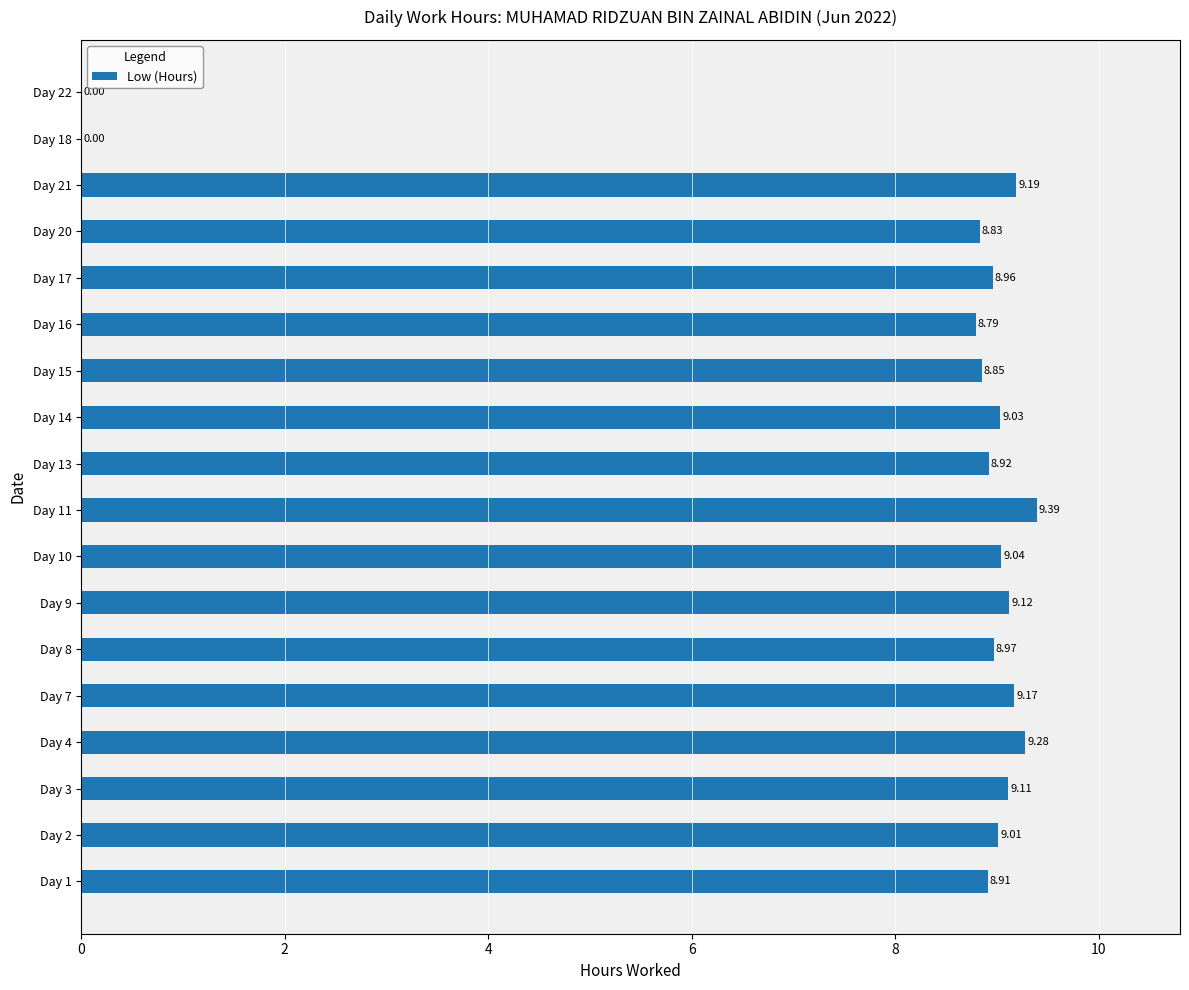

Which category has the highest value across all series?

Day 11